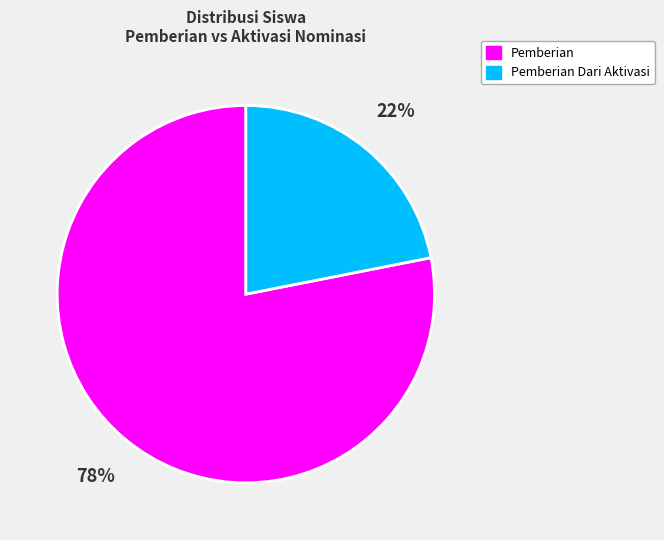

To the nearest percent, what is the average slice percentage?

50%